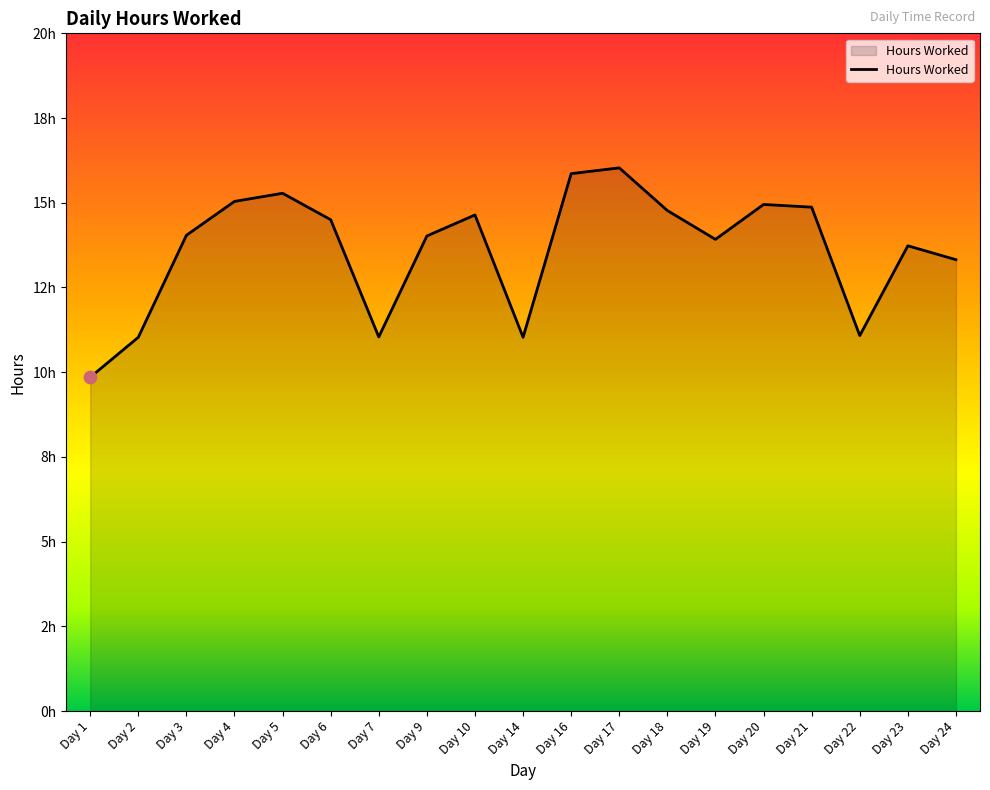

Which has a higher value, Day 23 or Day 17?

Day 17